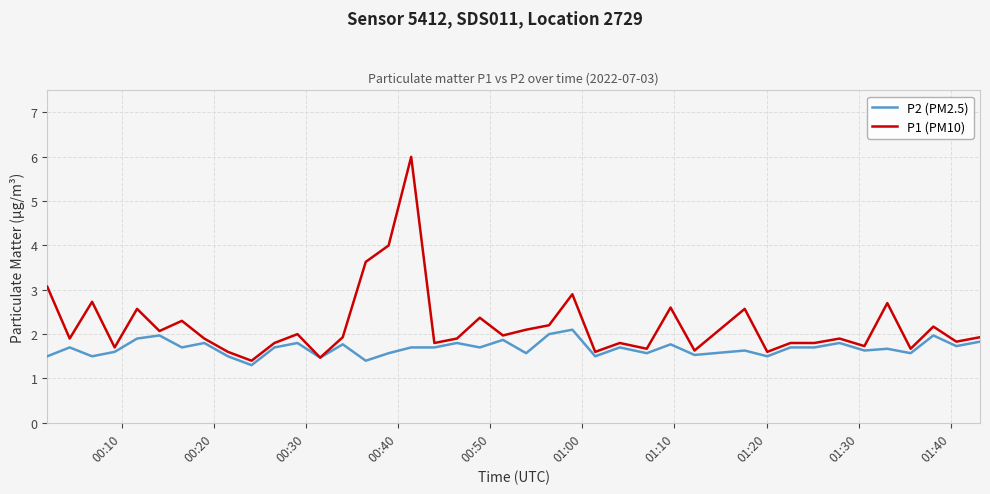

What is the maximum value for P1 (PM10)?

6.0